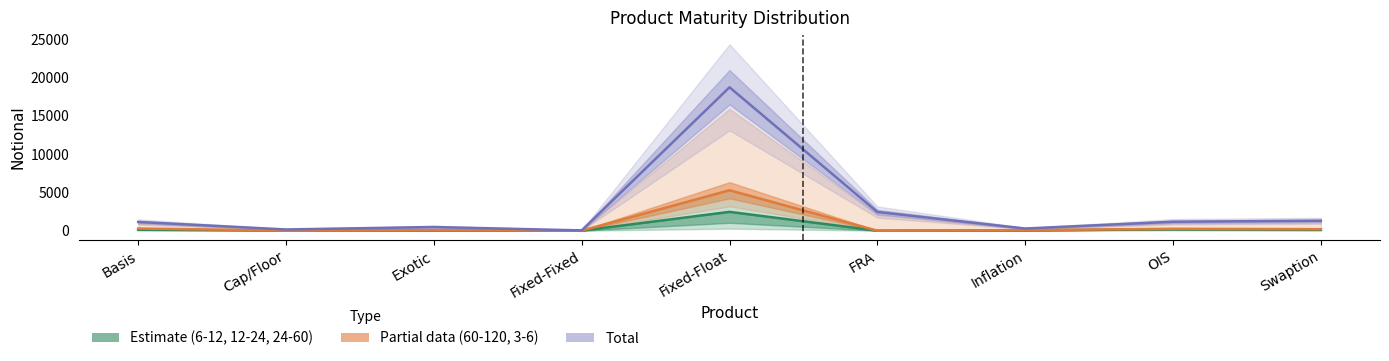

What is the change in value from FRA to OIS?

+246